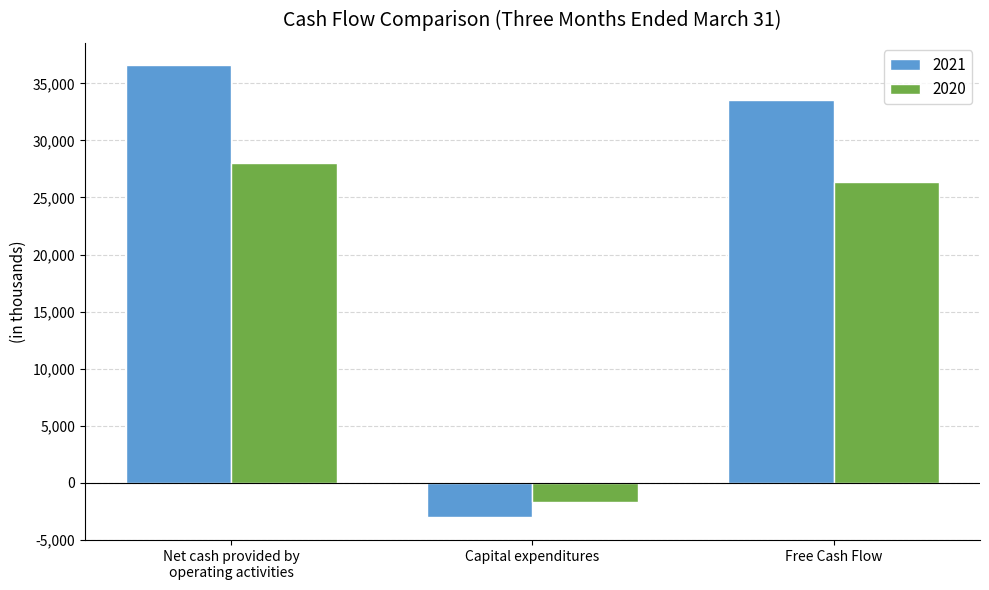

Rank the categories by 2020 value from highest to lowest.

Net cash provided by
operating activities, Free Cash Flow, Capital expenditures